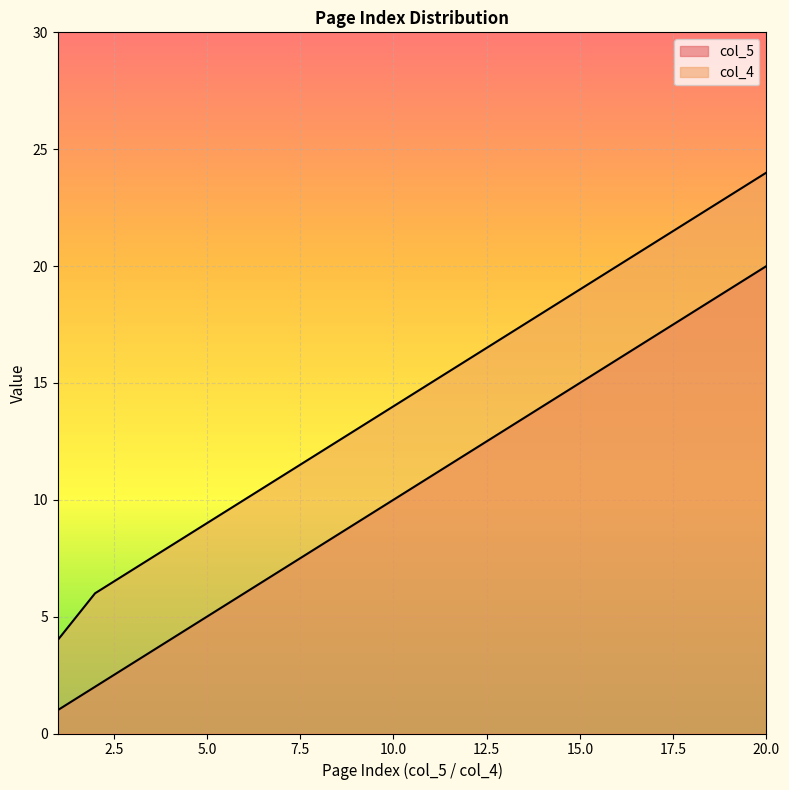

At how many categories does at least one series exceed 5?

19